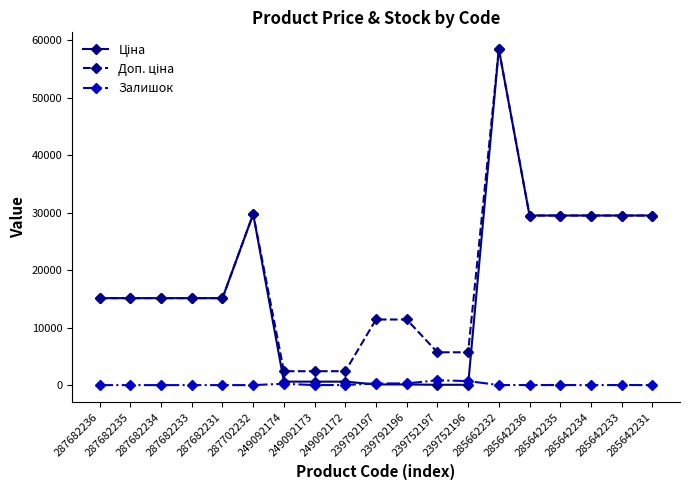

Does the chart display data point markers on the line(s)?

Yes